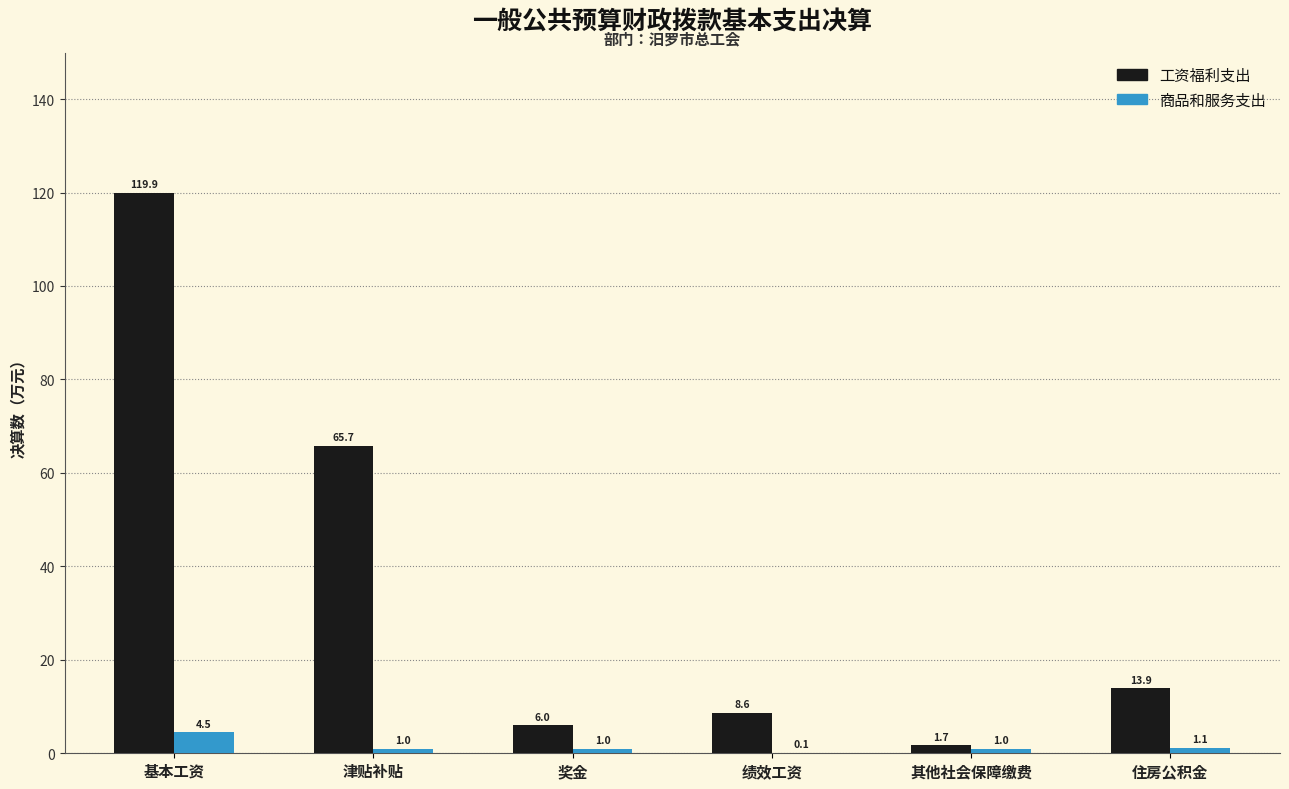

The value of 商品和服务支出 at 住房公积金 is 1.1. True or false?

True